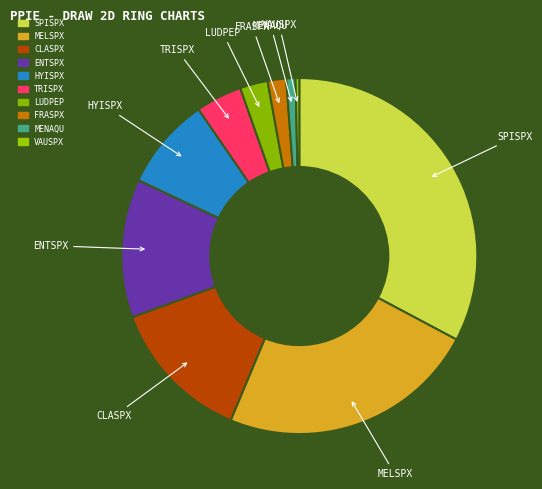

How many slices are in this pie chart?

10